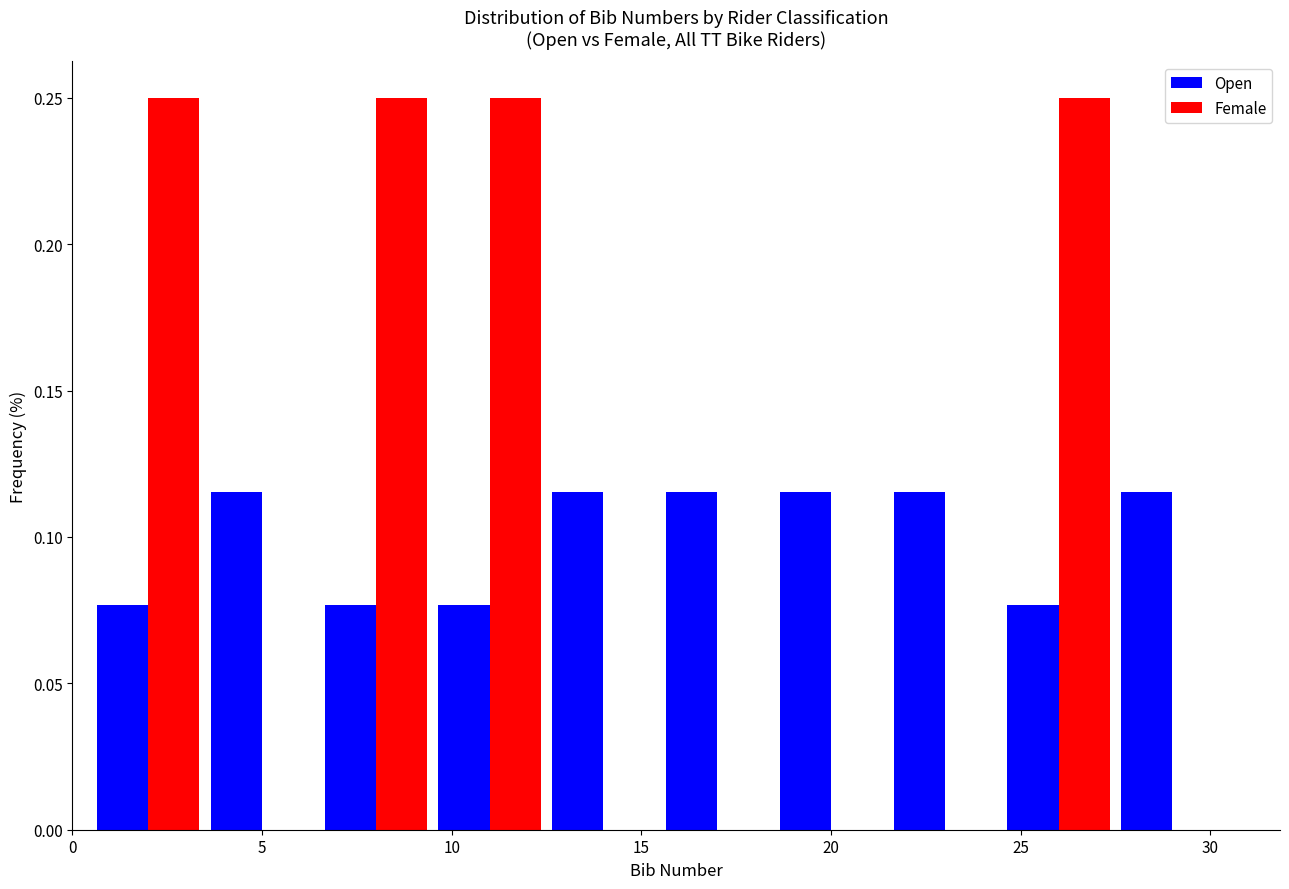

Reading left to right, list every range on the x-axis with the height of the bar of each series over it. The values are not printed on the chart, so give them approximately, as read against the axis.

0.5 to 3.5: Open=0.075	Female=0.250
3.5 to 6.5: Open=0.115	Female=0
6.5 to 9.5: Open=0.075	Female=0.250
9.5 to 12.5: Open=0.075	Female=0.250
12.5 to 15.5: Open=0.115	Female=0
15.5 to 18.5: Open=0.115	Female=0
18.5 to 21.5: Open=0.115	Female=0
21.5 to 24.5: Open=0.115	Female=0
24.5 to 27.5: Open=0.075	Female=0.250
27.5 to 30.5: Open=0.115	Female=0